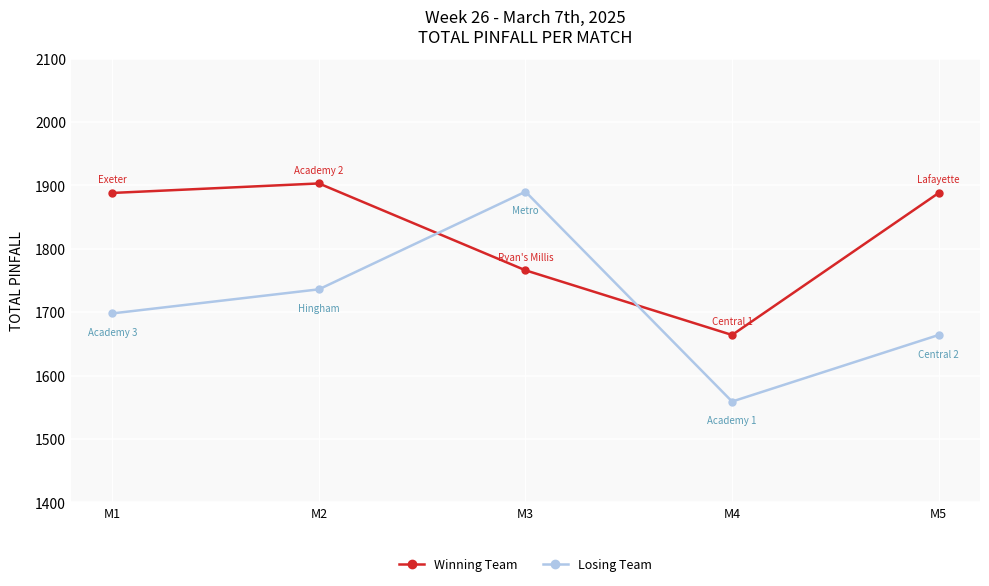

Does the chart display data point markers on the line(s)?

Yes